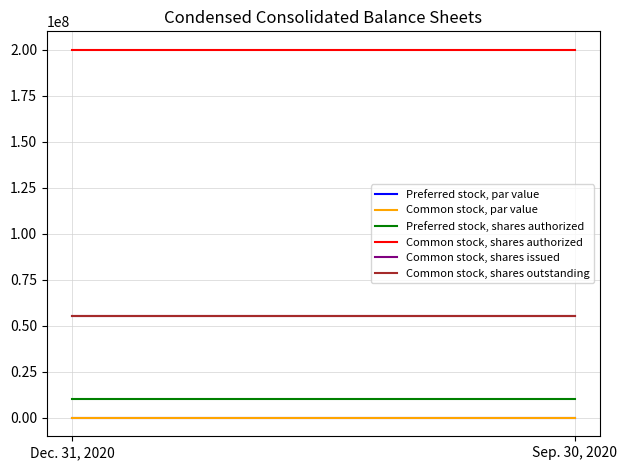

Which series has the widest spread of values?

Preferred stock, par value